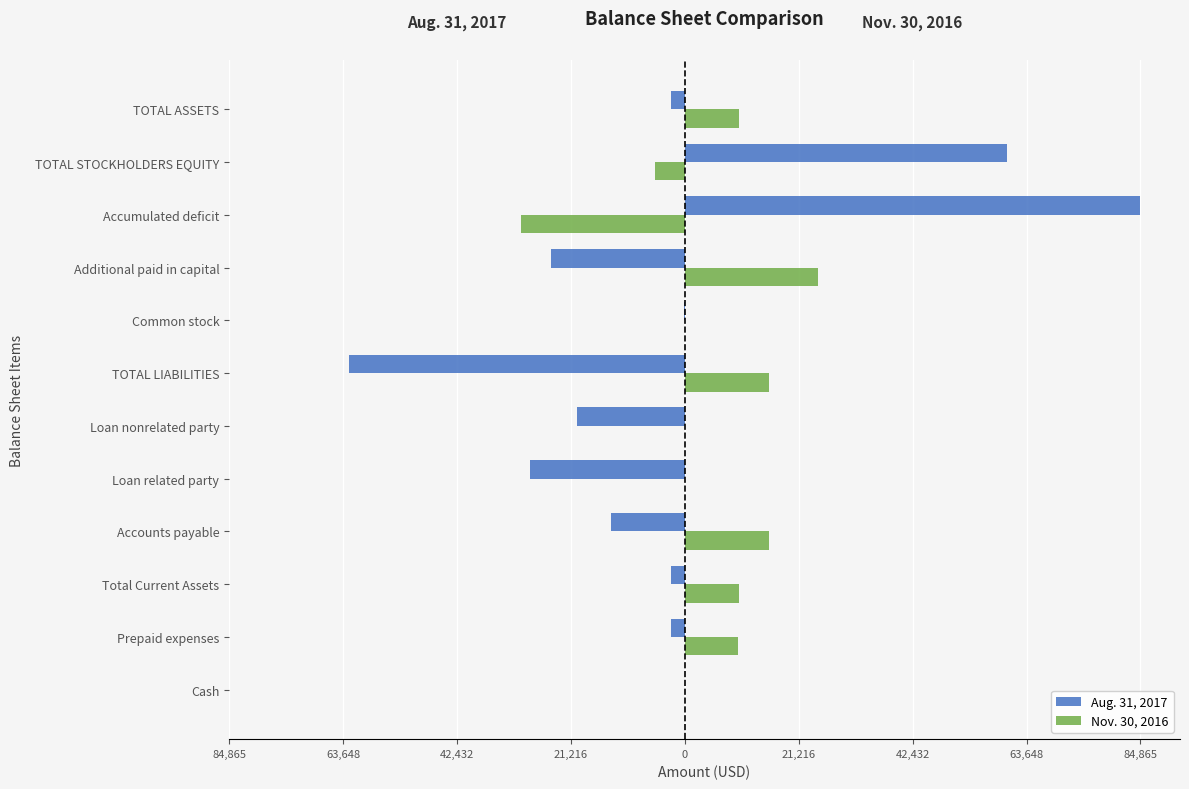

What are all the series names shown in the legend?

Aug. 31, 2017, Nov. 30, 2016